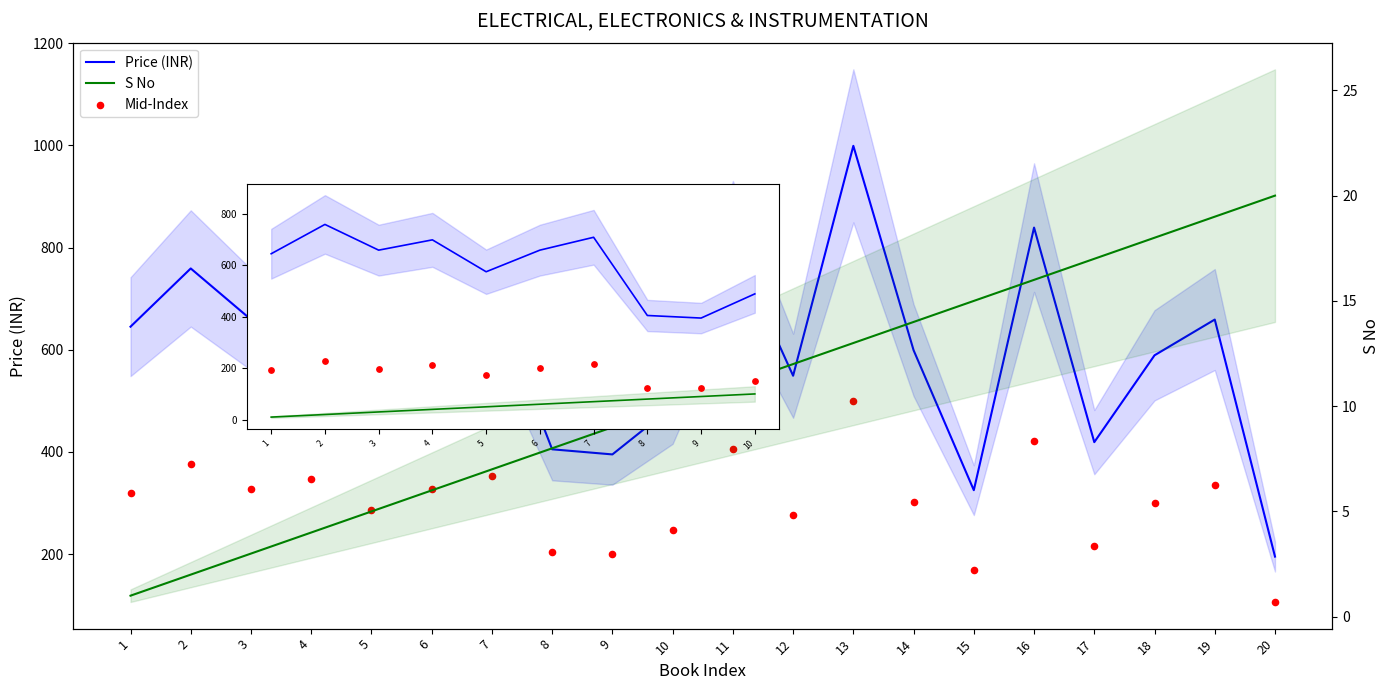

At how many categories does at least one series exceed 36?

20